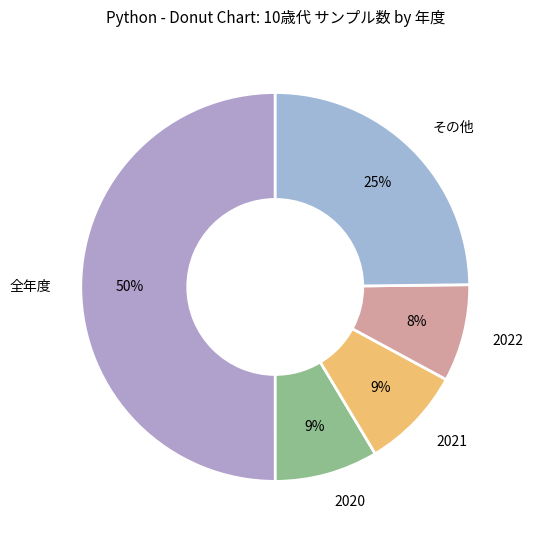

How many segments does this pie chart have?

5